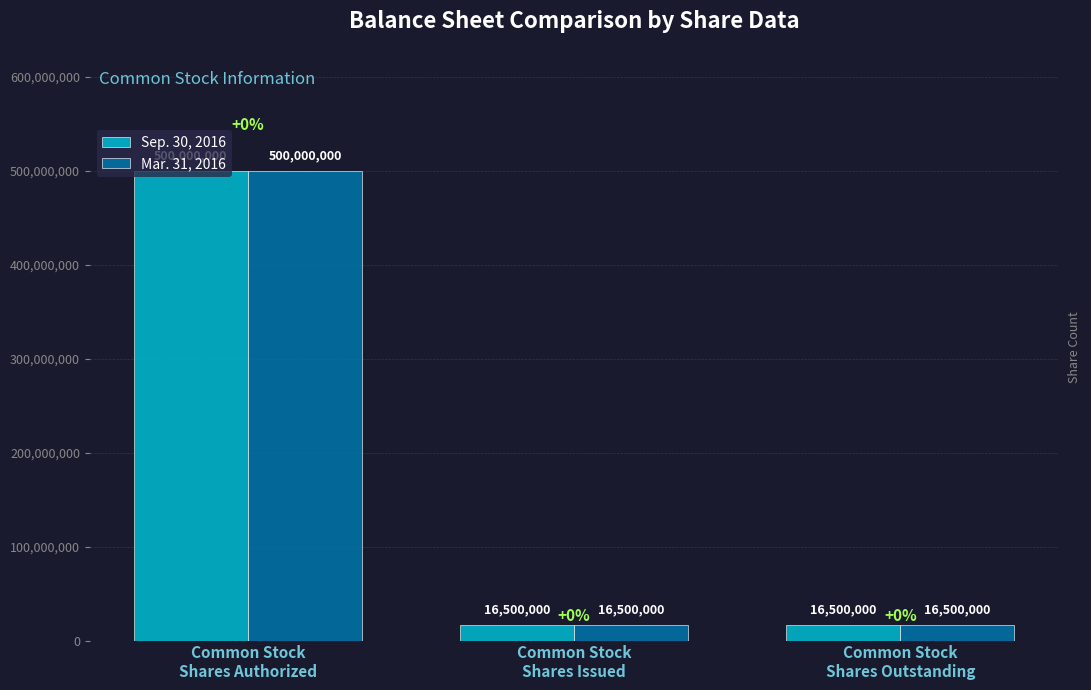

How many data points in Mar. 31, 2016 are above 16500000?

1